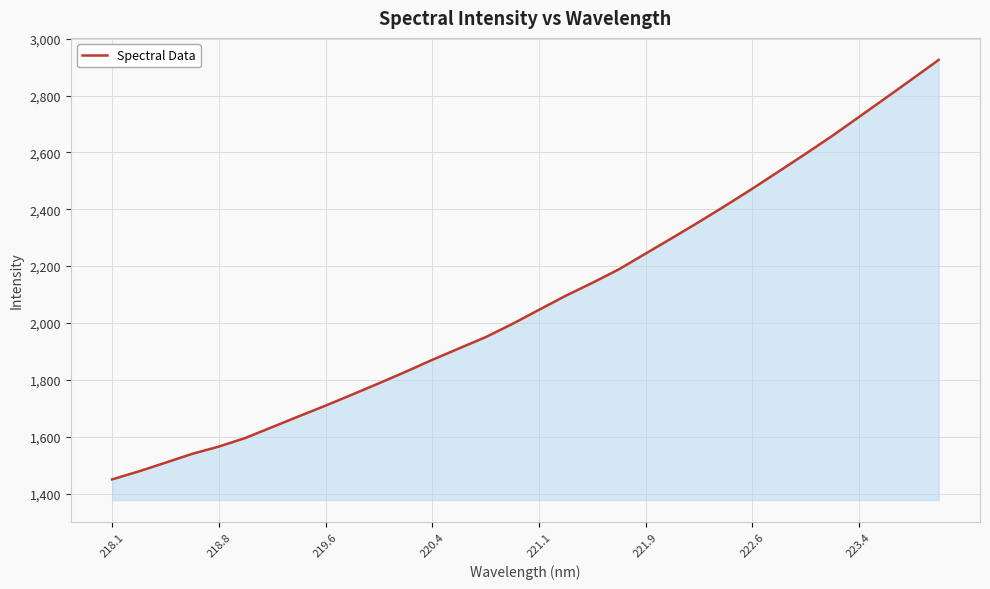

How many series are shown in this chart?

1